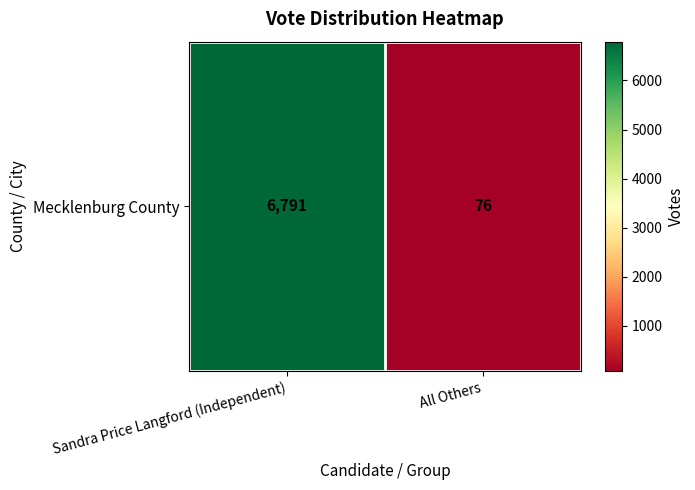

What is the approximate value at Sandra Price Langford (Independent), to the nearest 100?

6800